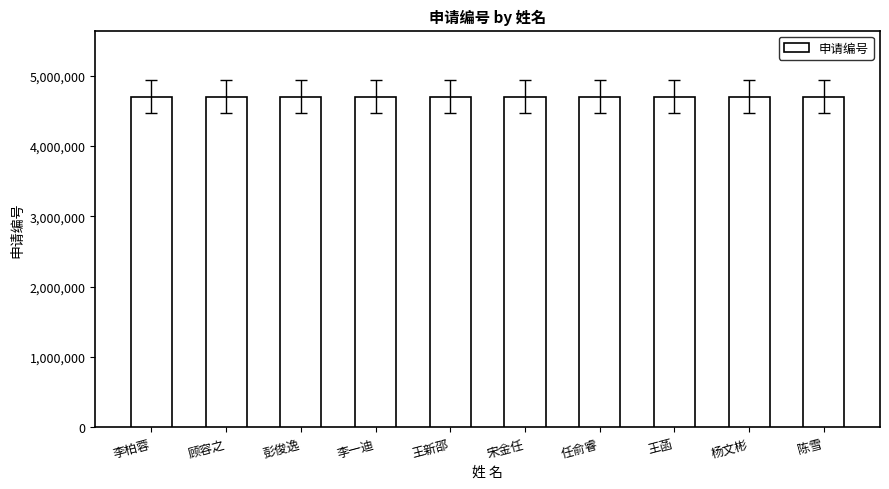

What is the difference between the second highest and second lowest values?

967